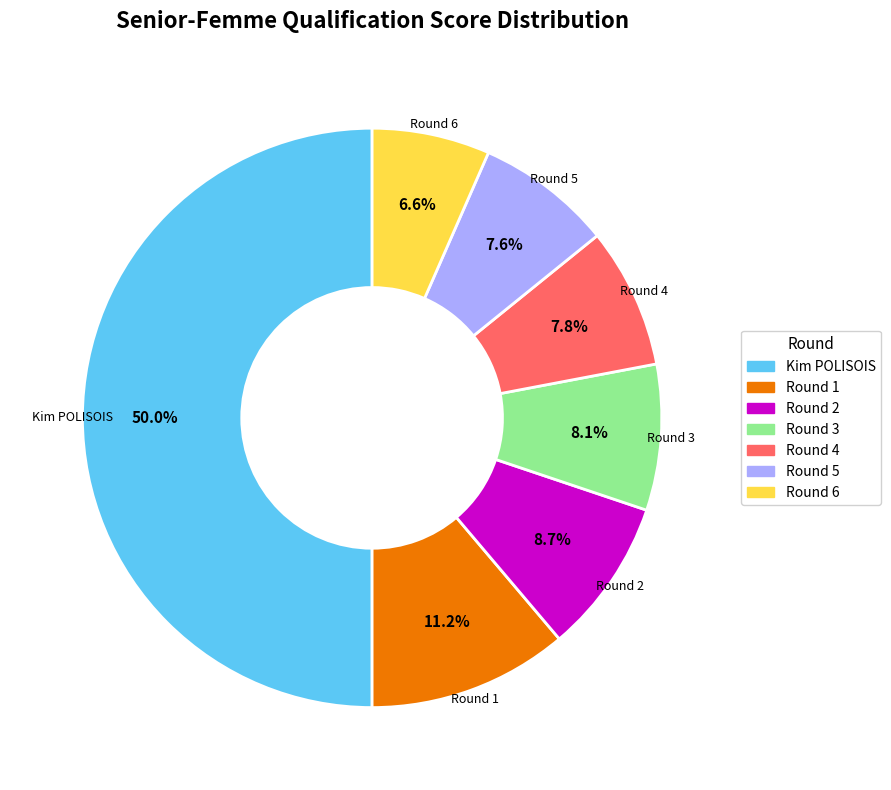

Does Round 1 account for over 50% of the chart?

No